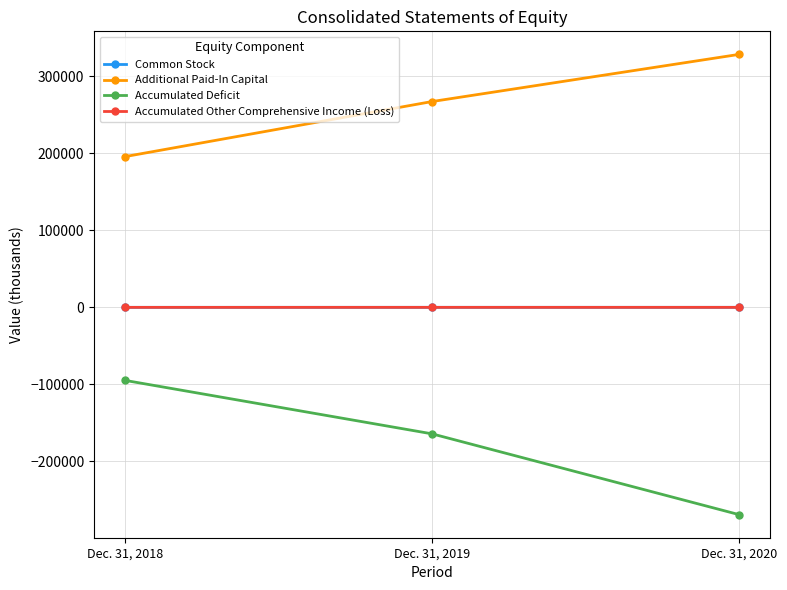

The value of Additional Paid-In Capital at Dec. 31, 2020 is 171213. True or false?

False